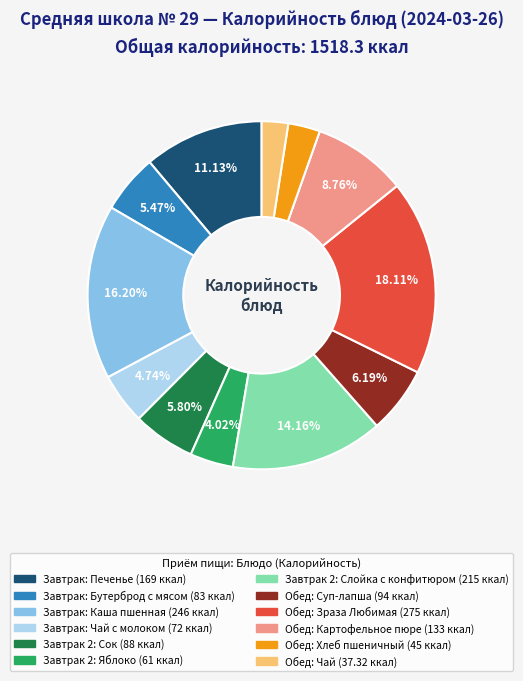

Count the number of slices in the pie.

12